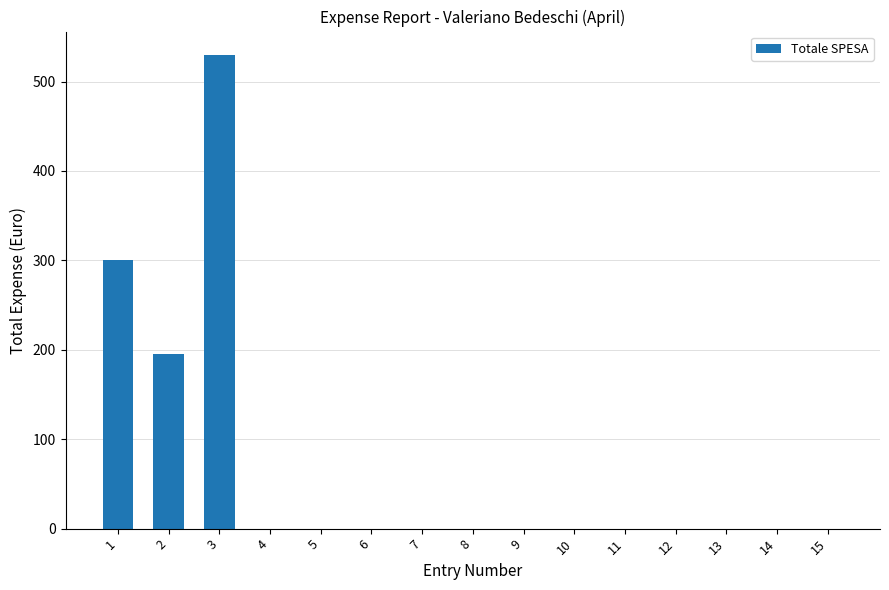

What is the sum of all values?

1025.1